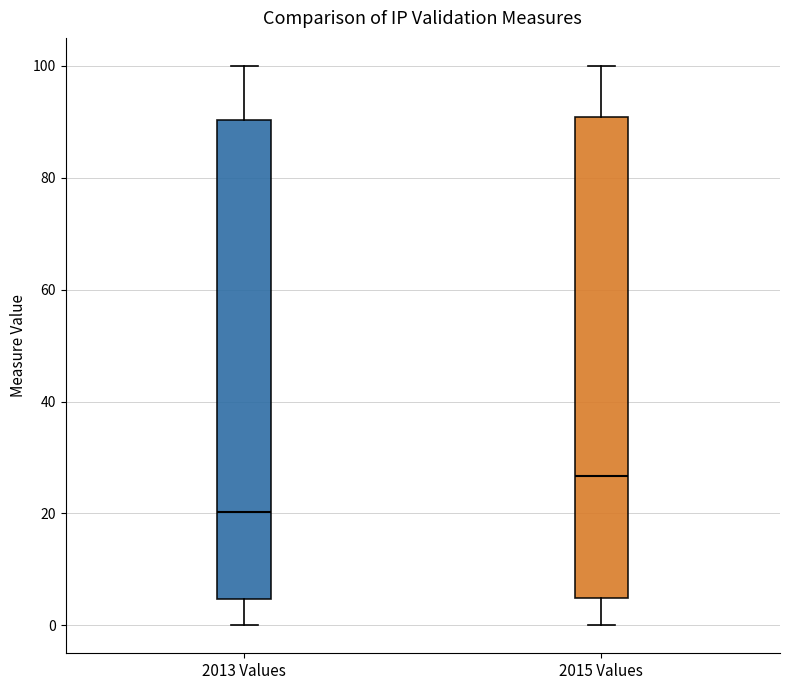

Which box's median line is the highest?

2015 Values